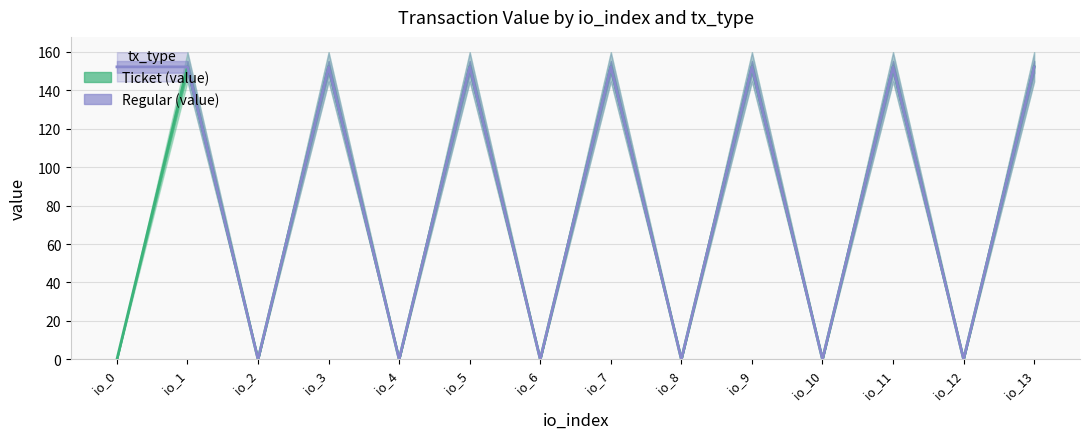

True or false: Ticket (value) and Regular (value) cross at least once.

False